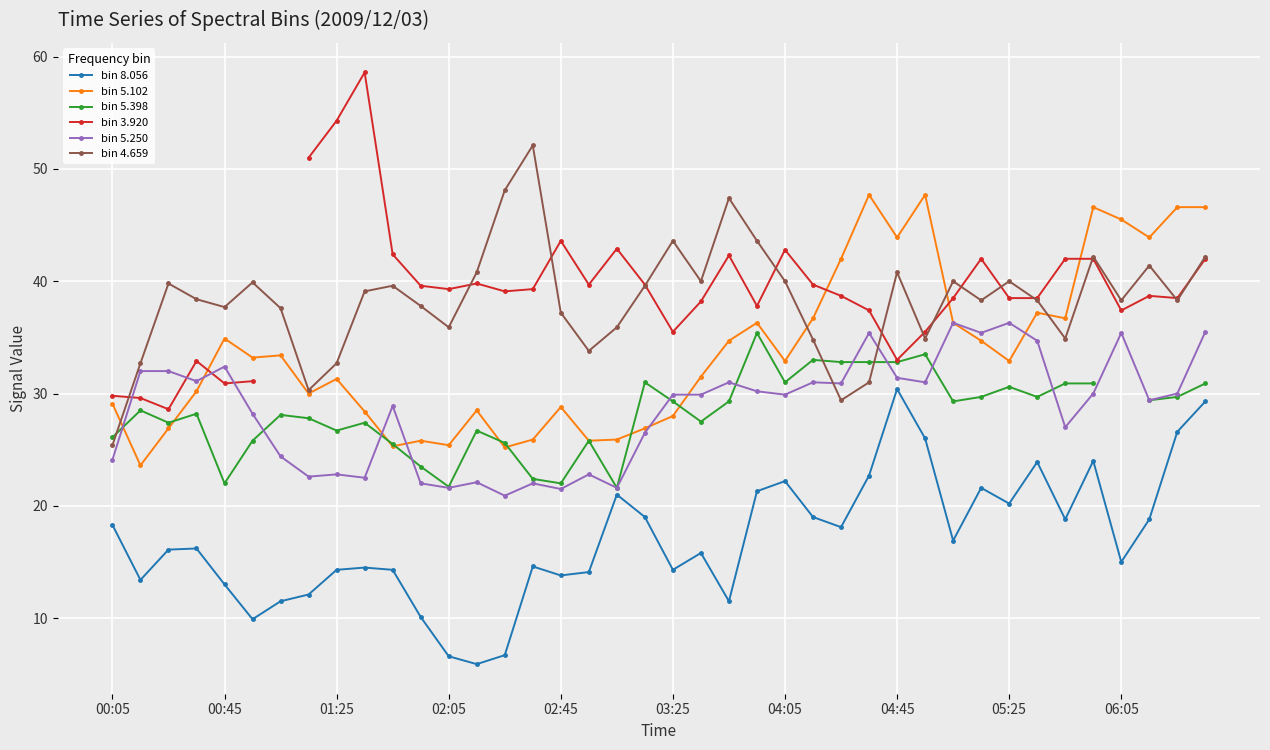

At which category is the sum across all series the highest?

39